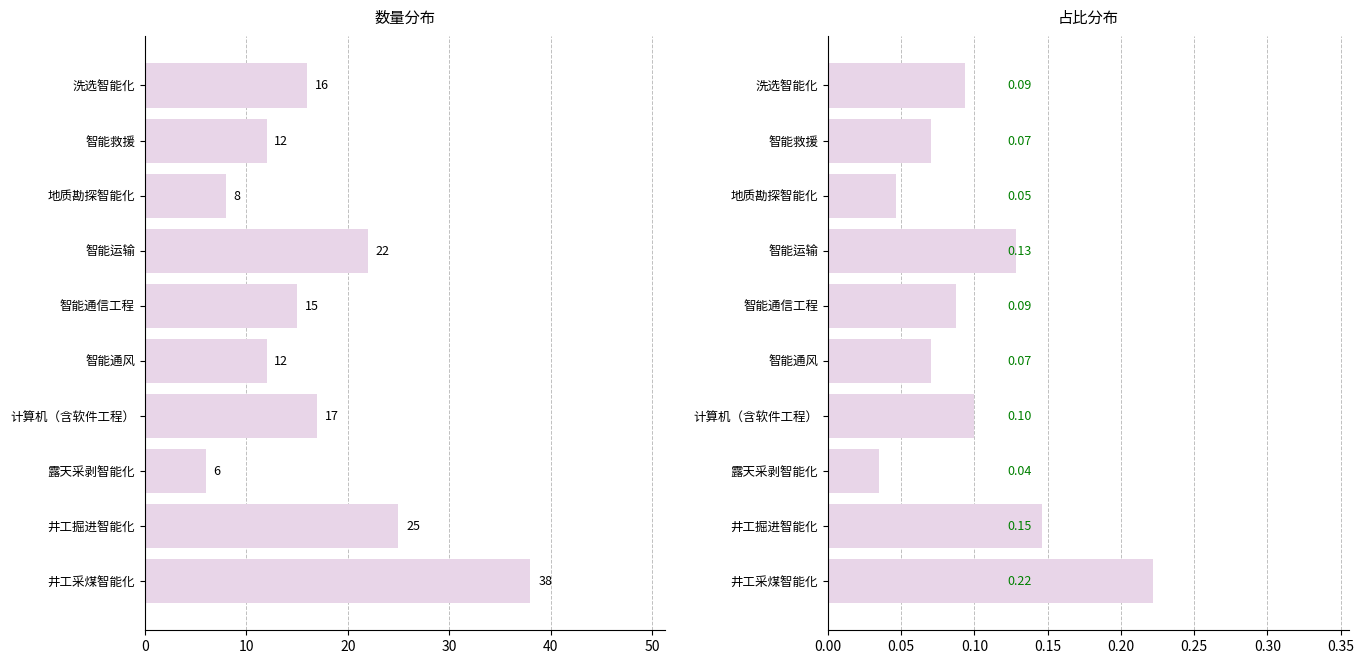

Rank the series by their maximum value, from lowest to highest.

占比, 数量